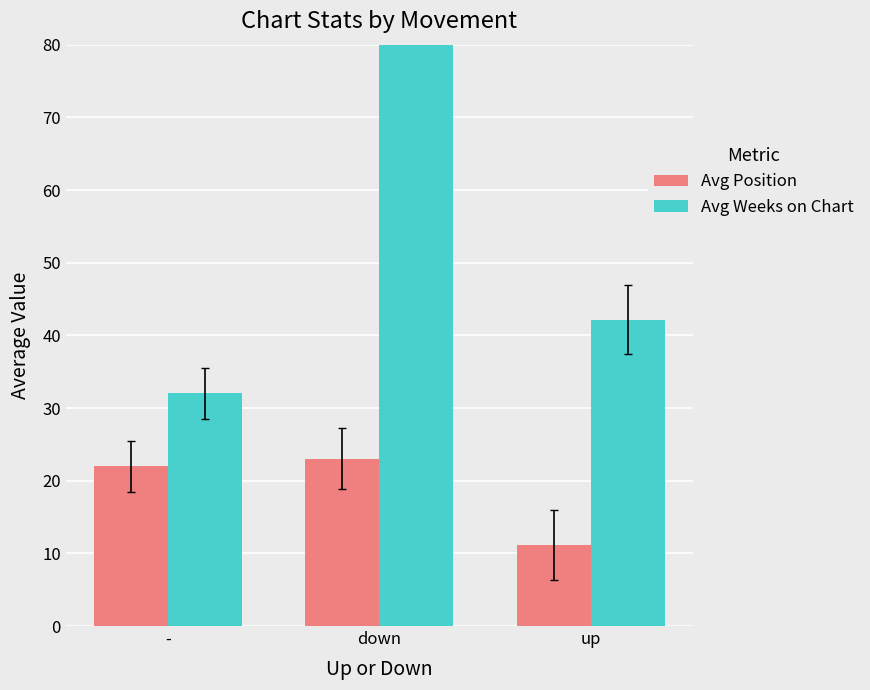

Between - and up, which series saw the biggest shift?

Avg Position